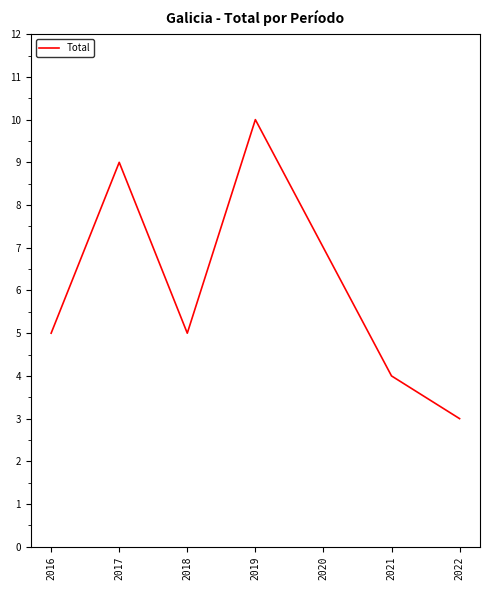

What is the difference between the maximum and minimum values?

7